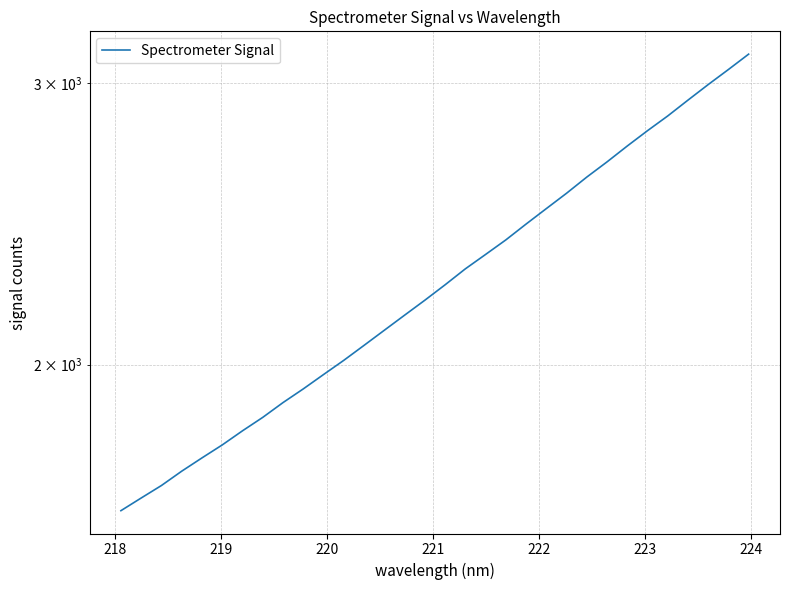

Is this an area chart (filled region under the line)?

No